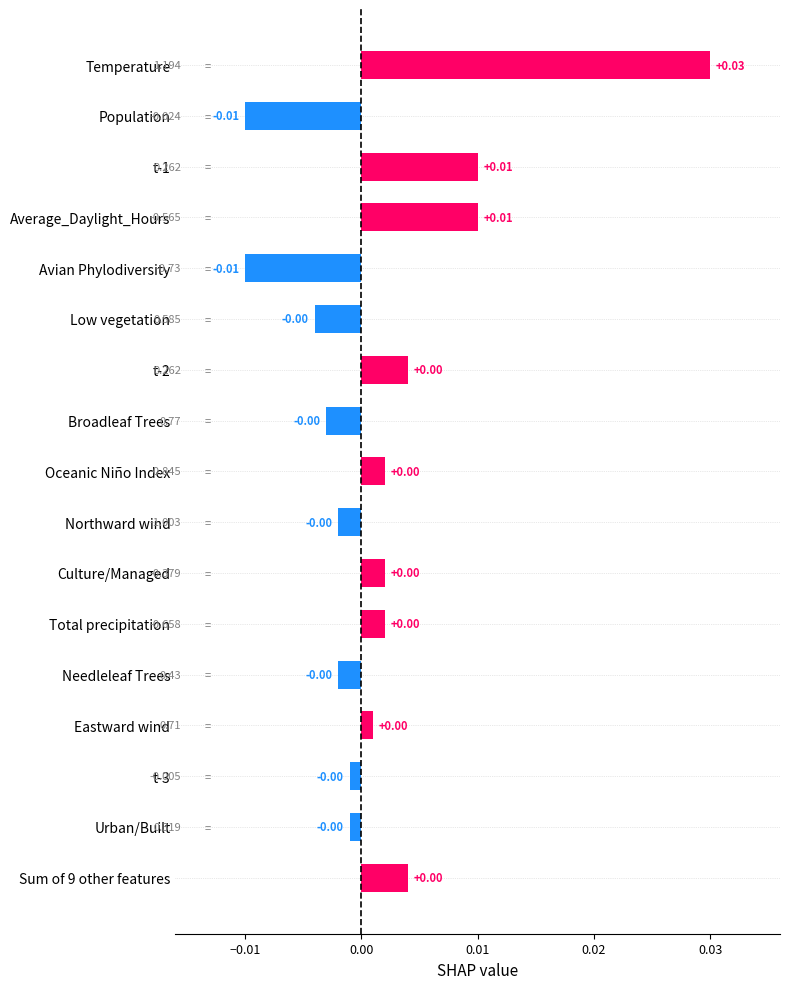

Does the chart contain any negative values?

Yes